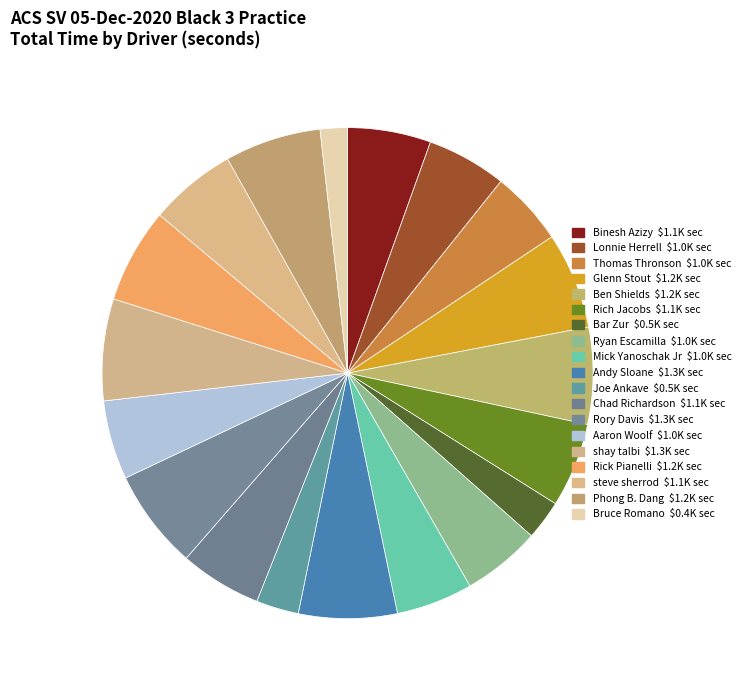

The Thomas Thronson slice represents 5% of the pie. True or false?

True